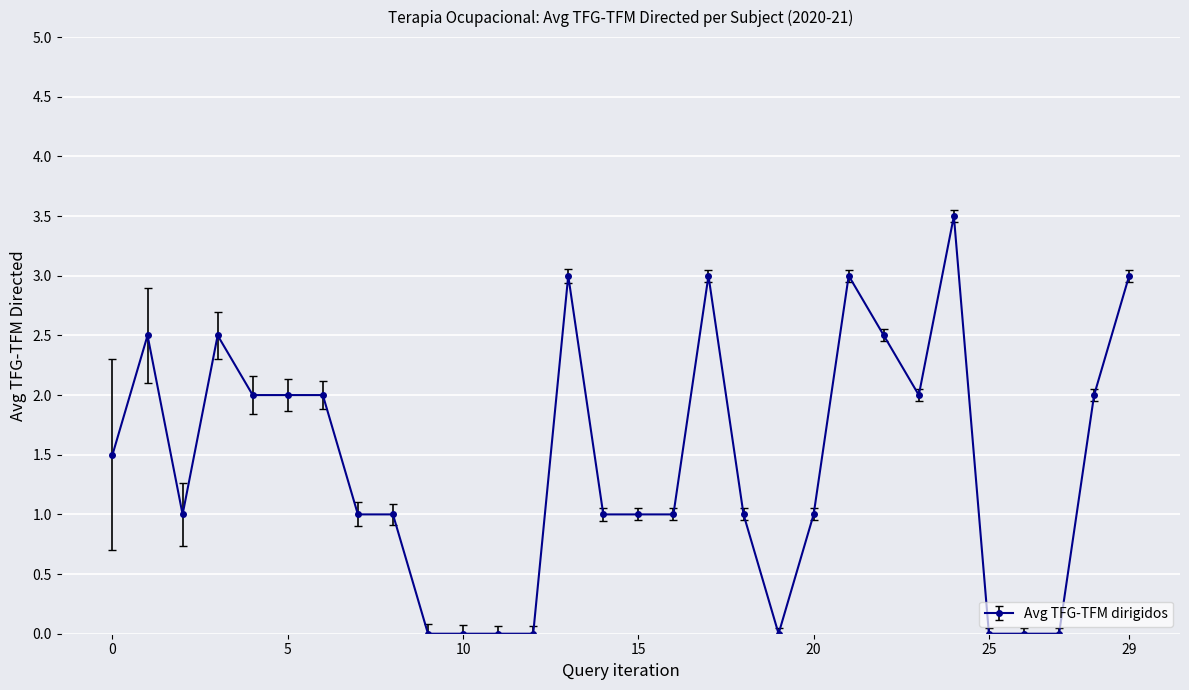

What is the difference between the maximum and second lowest values?

3.5